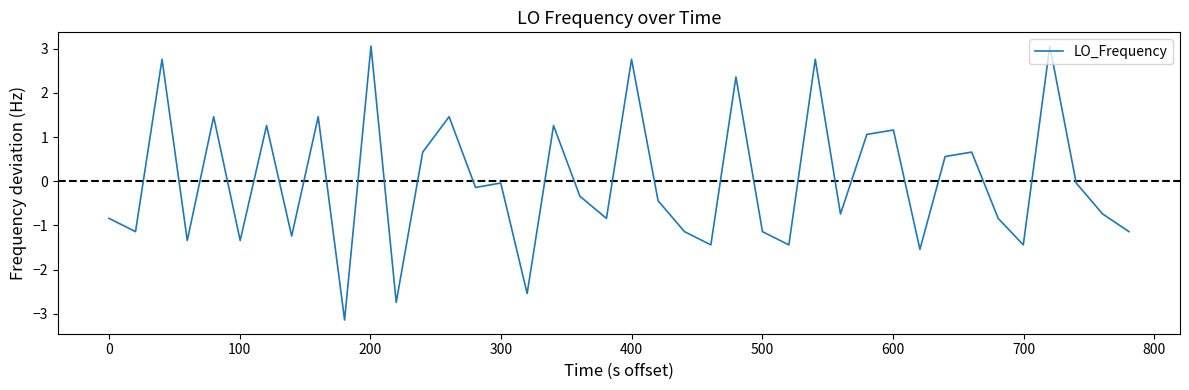

What is the greatest value displayed?

3.1